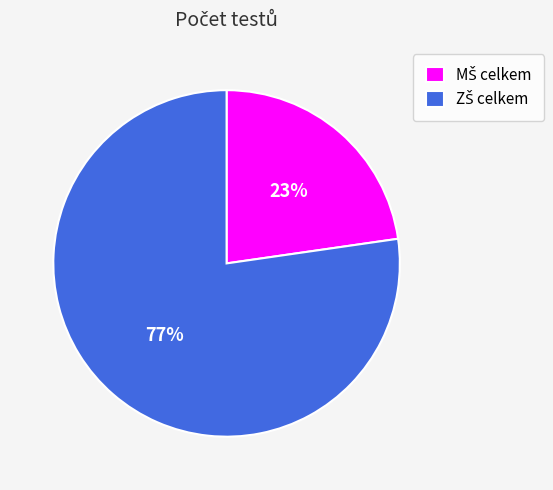

Is there any slice that represents more than half of the pie?

Yes